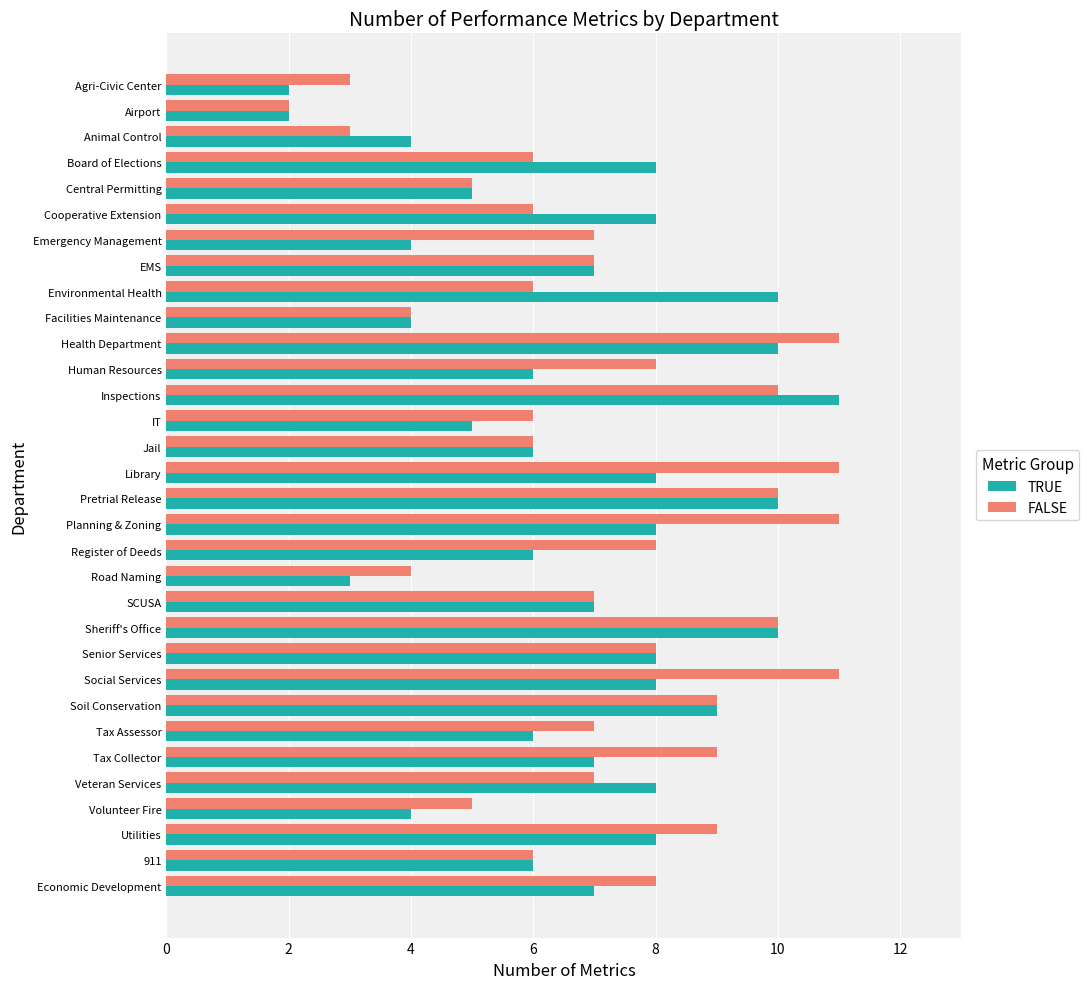

What is the difference between the FALSE values at Emergency Management and Library?

4